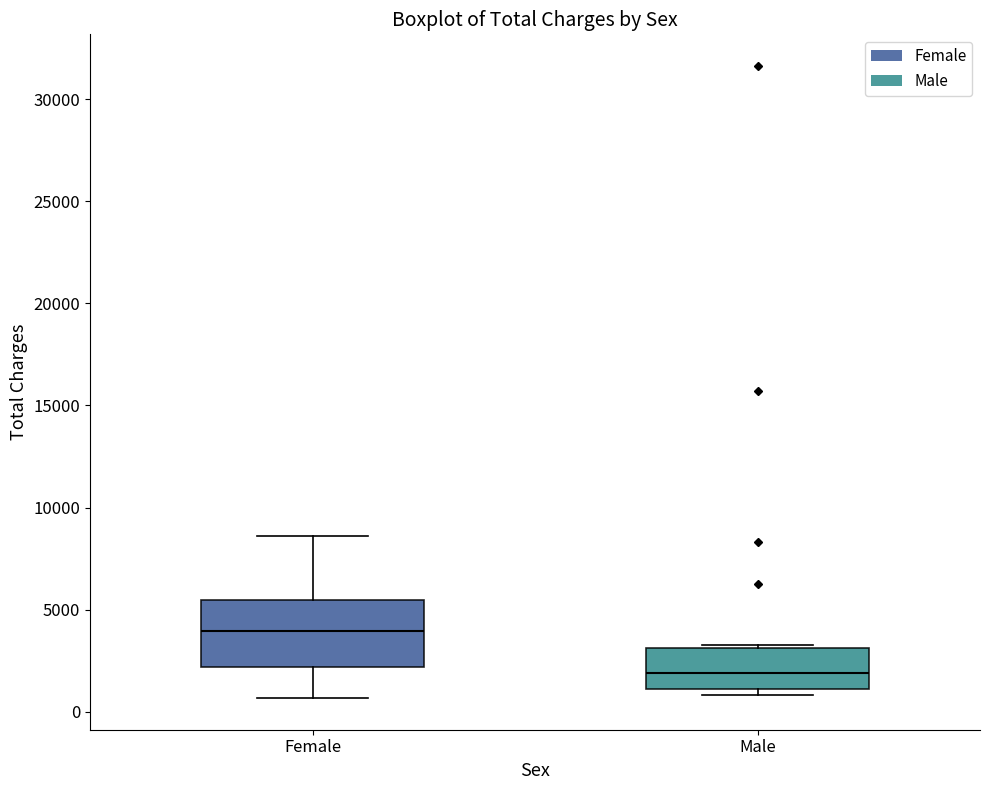

Reading left to right, read every box against the y-axis: the position of its median line, the range the box covers, and the ends of its whiskers. The values are not printed on the chart, so give them approximately, as read against the axis.

Female: median 4000, box 2000 to 5500, whiskers 500 to 8500
Male: median 2000, box 1000 to 3000, whiskers 1000 (just below the box's lower edge) to 3500